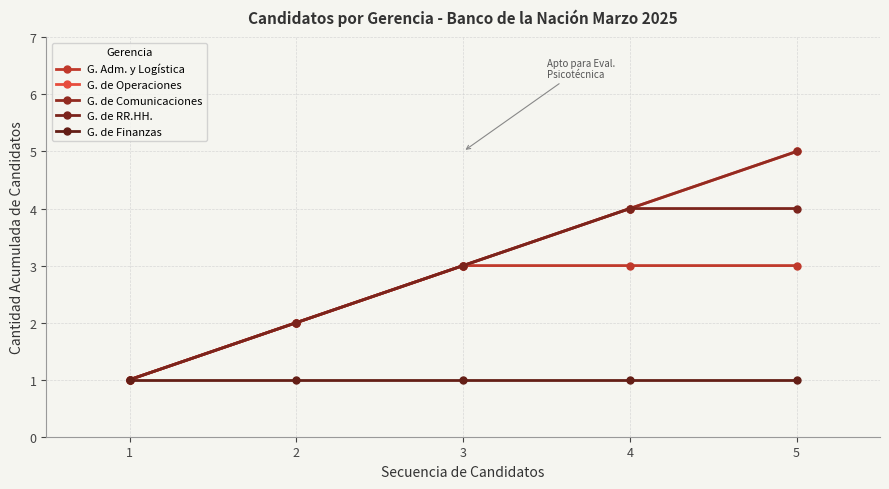

At which category is the sum across all series the highest?

5